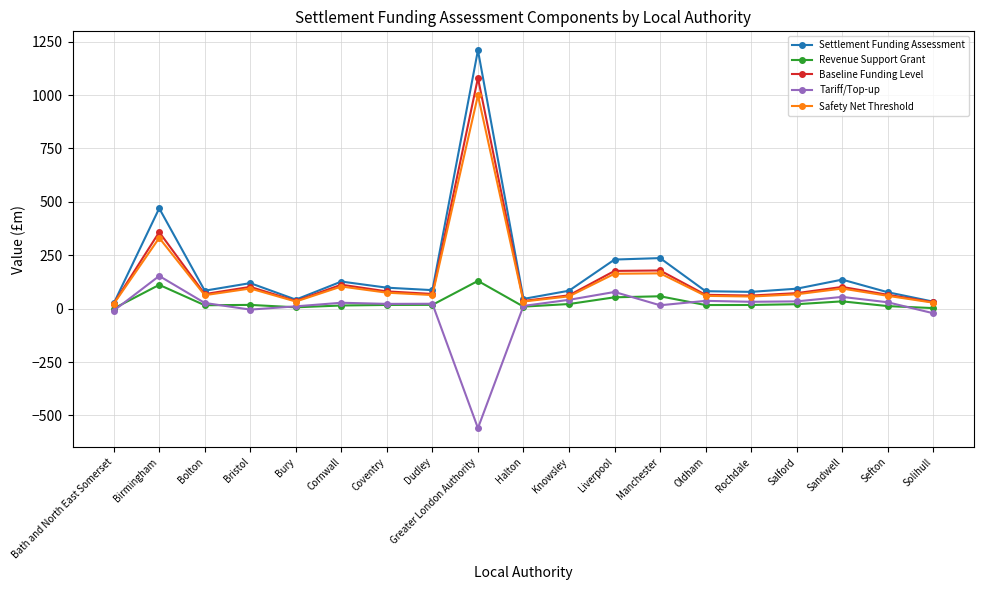

Which series has the largest total across all categories?

Settlement Funding Assessment